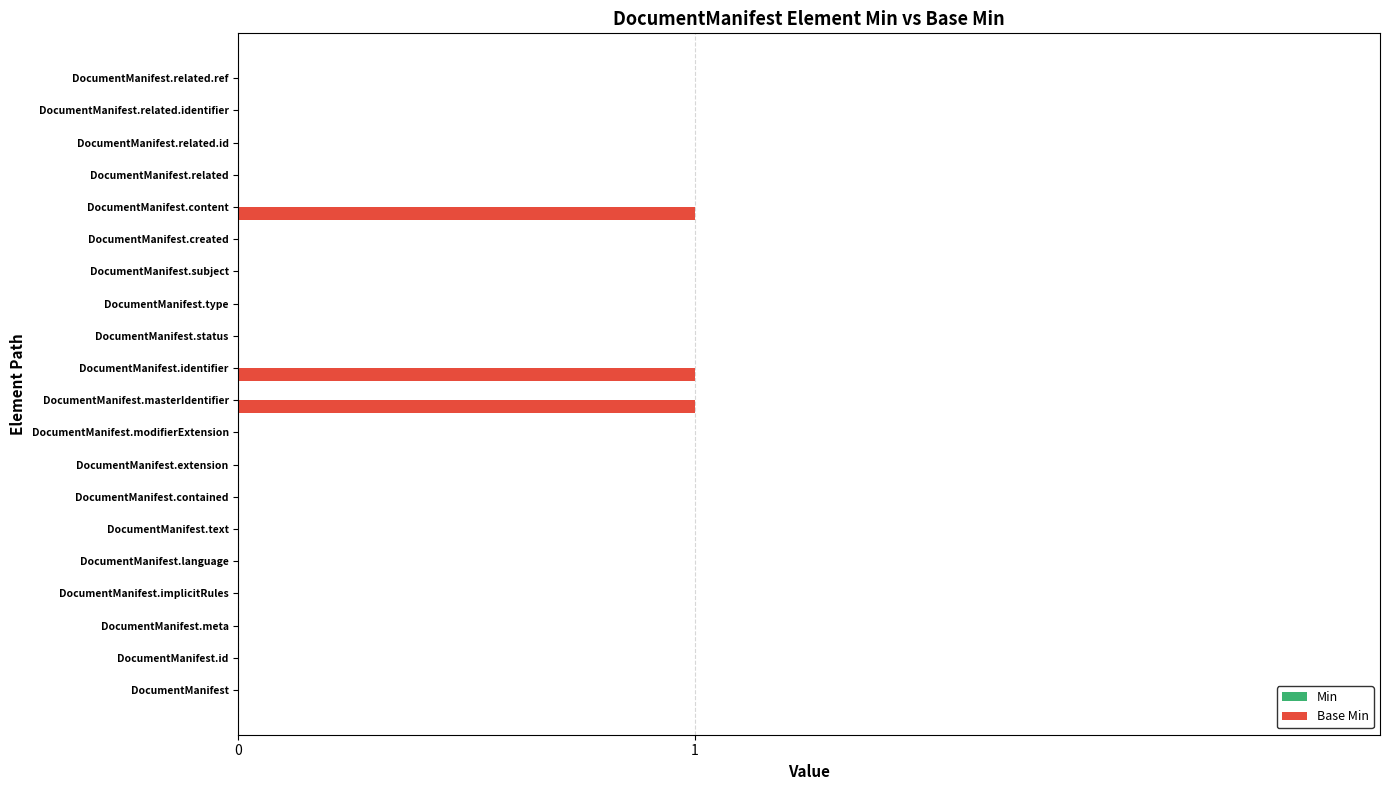

Is it true that the value at DocumentManifest.masterIdentifier is 1?

True